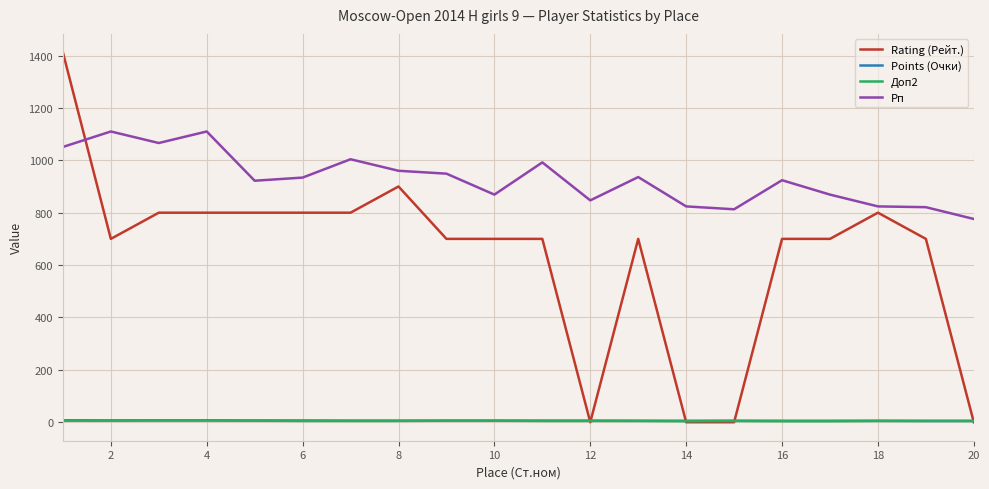

Which series has the largest total across all categories?

Рп